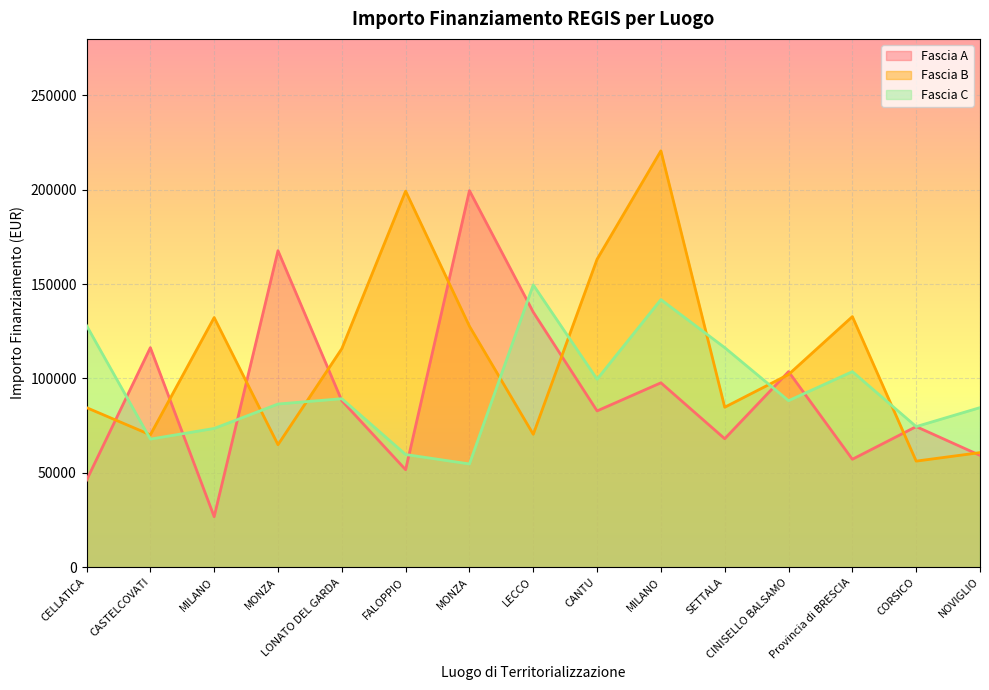

At which category is the sum across all series the highest?

MILANO